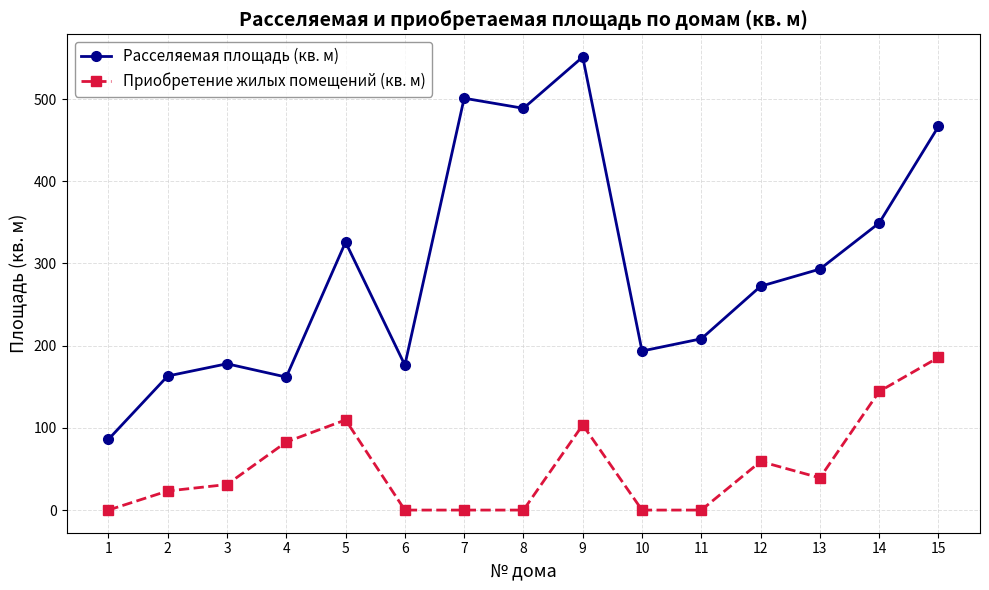

How many data points in Приобретение жилых помещений (кв. м) are less than 31?

7